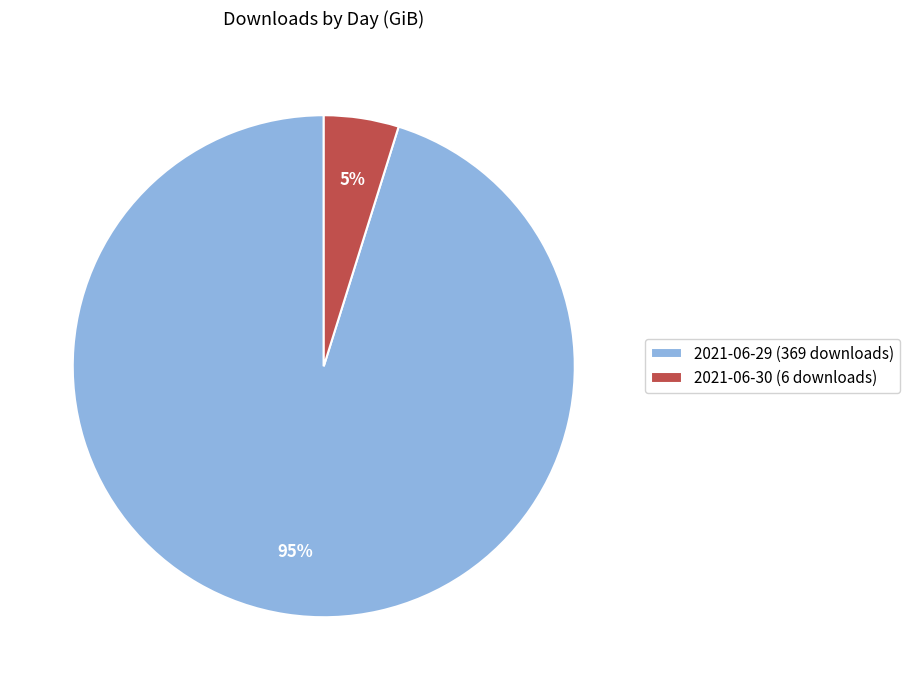

Is there any slice that represents more than half of the pie?

Yes